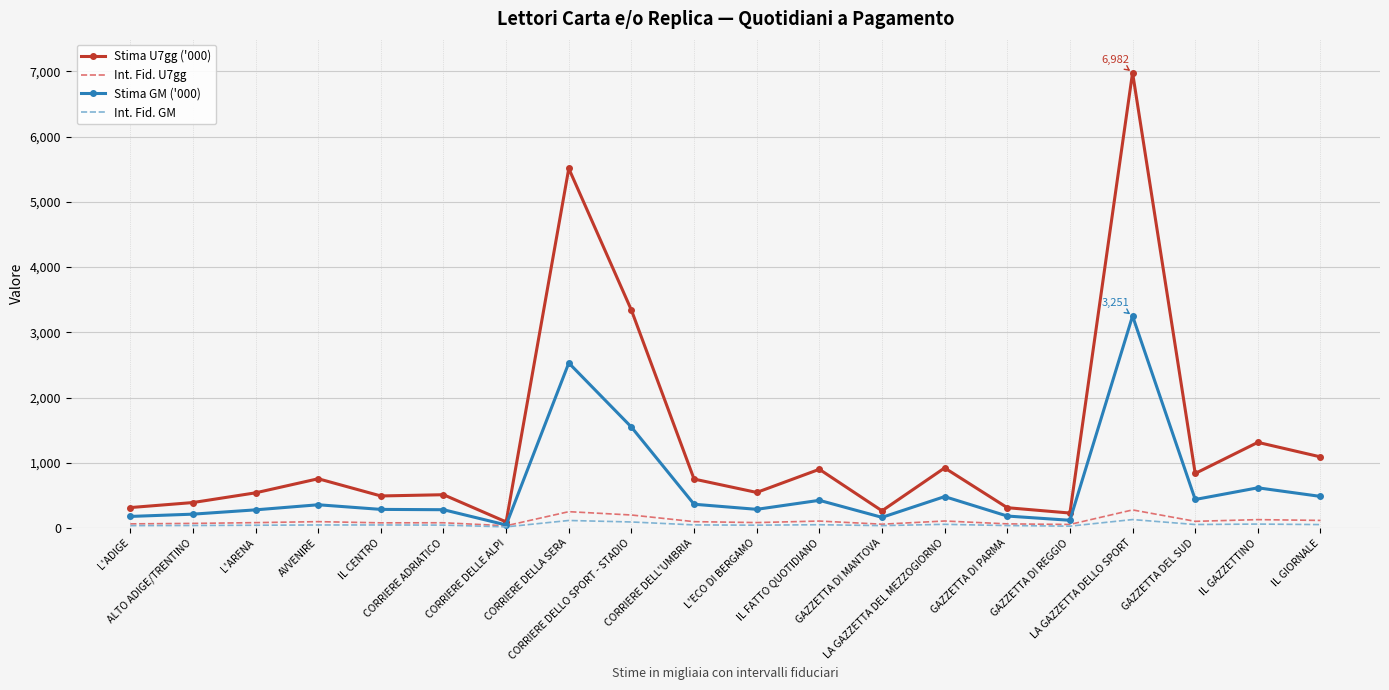

Which series has the largest total across all categories?

Stima U7gg ('000)